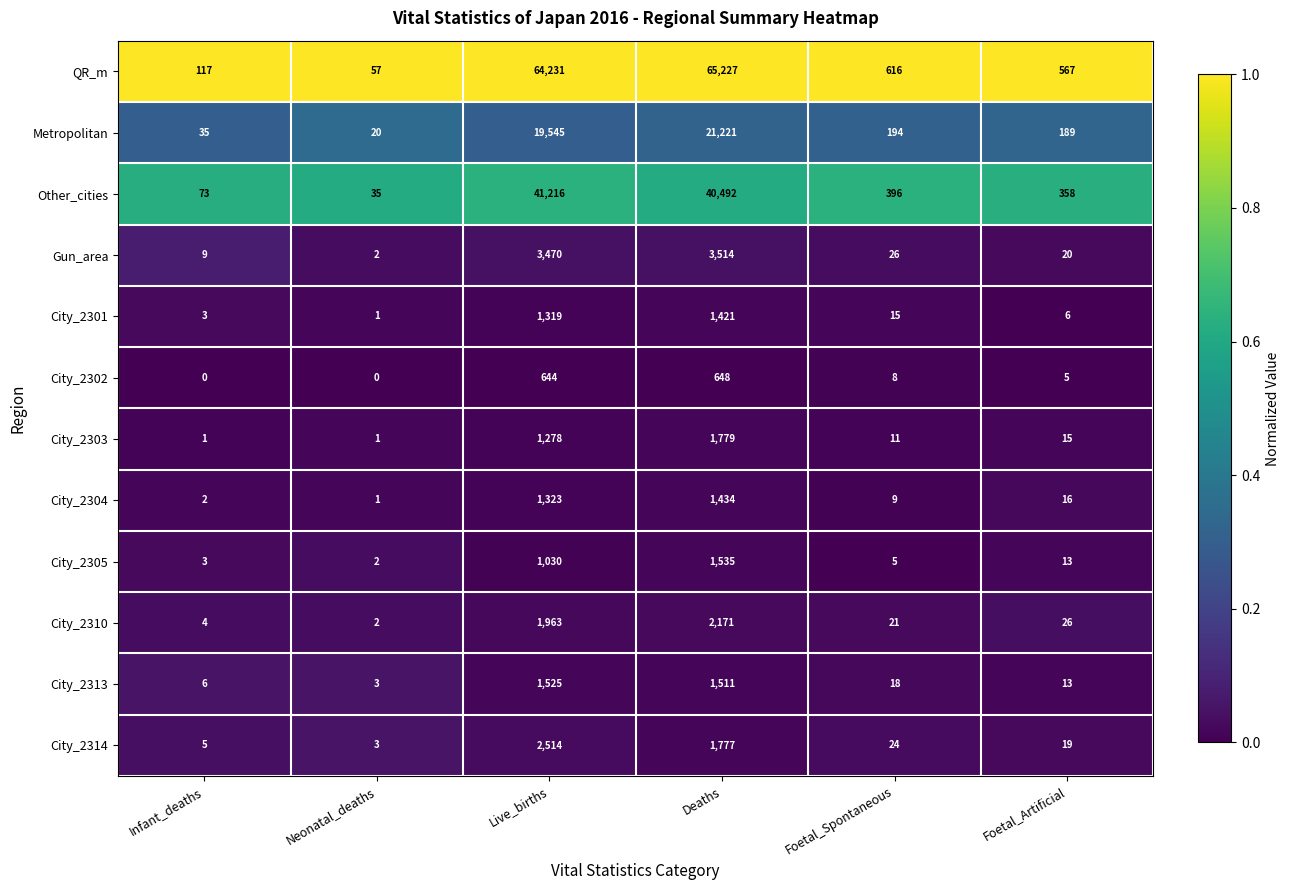

Rank the categories by City_2301 value from lowest to highest.

Neonatal_deaths, Infant_deaths, Foetal_Artificial, Foetal_Spontaneous, Live_births, Deaths